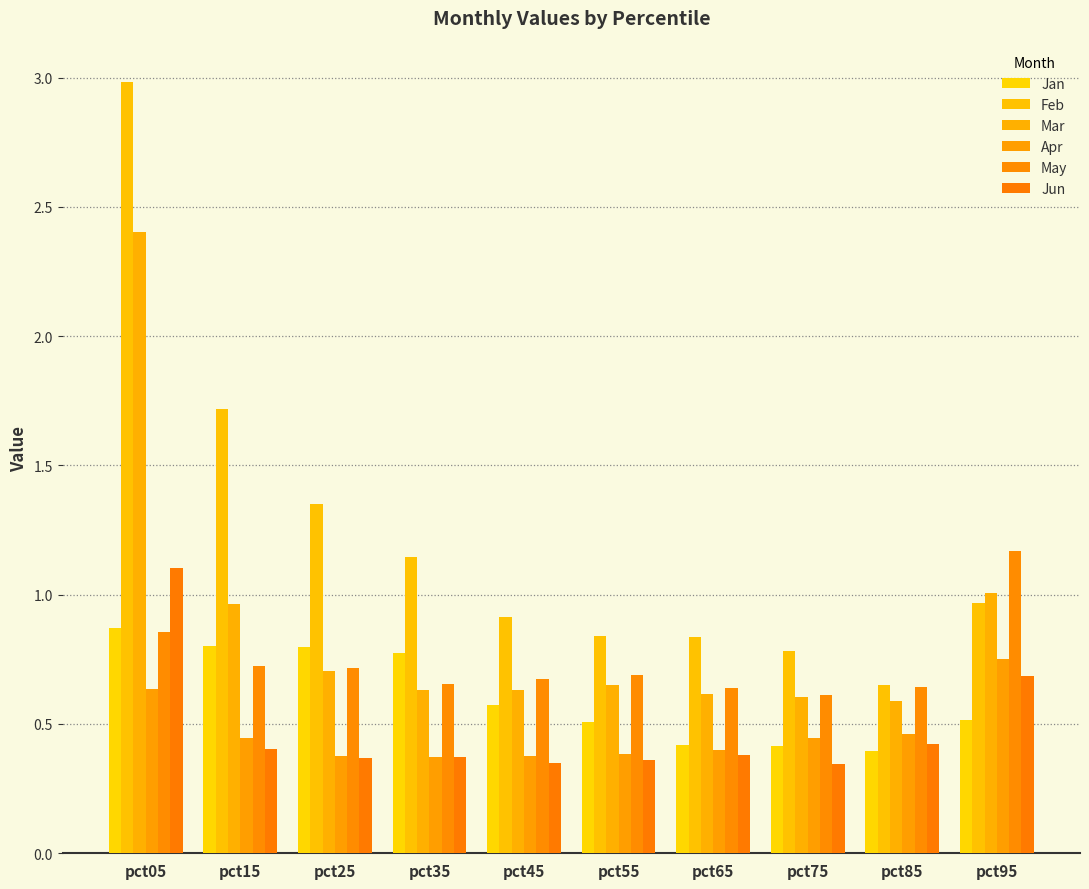

Read the Jan value at pct35.

0.8